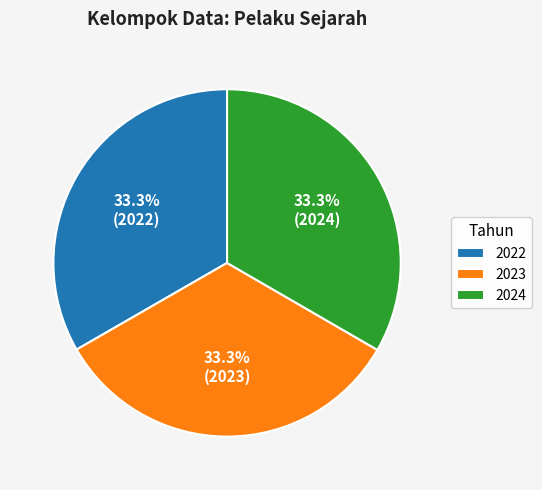

Approximately how many times larger is the value at 2023 compared to 2022?

1.0